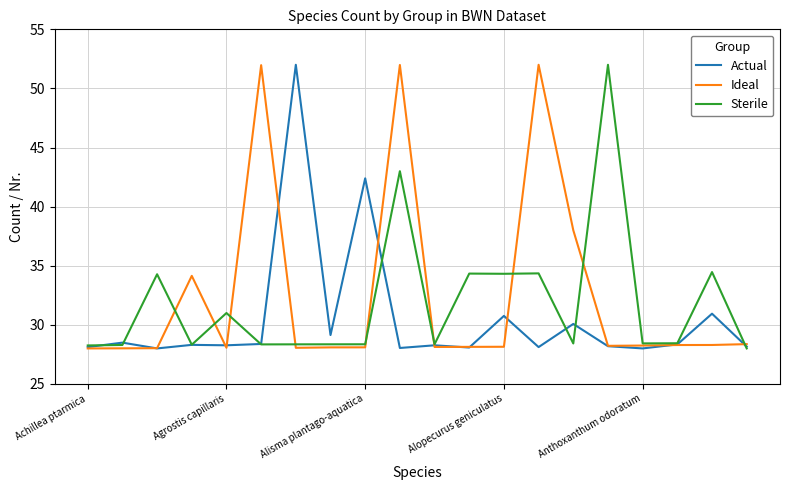

What is the sum of all Actual values?

610.0